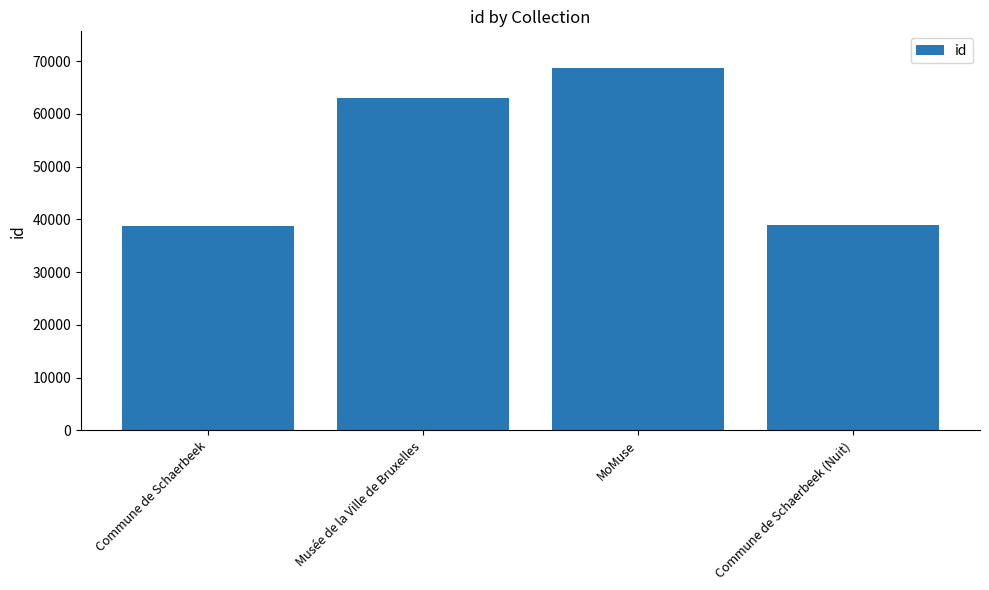

True or false: the data shows 105068 at Musée de la Ville de Bruxelles.

False